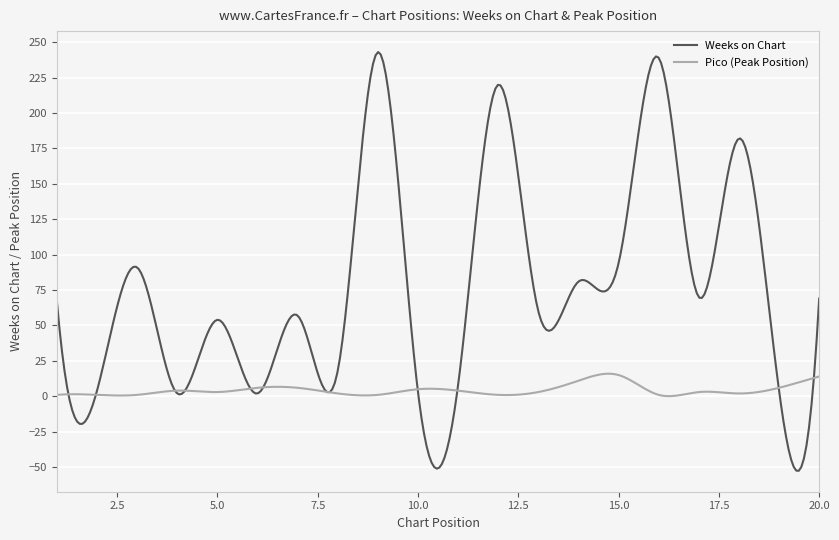

Which series has the largest range (max minus min)?

Weeks on Chart